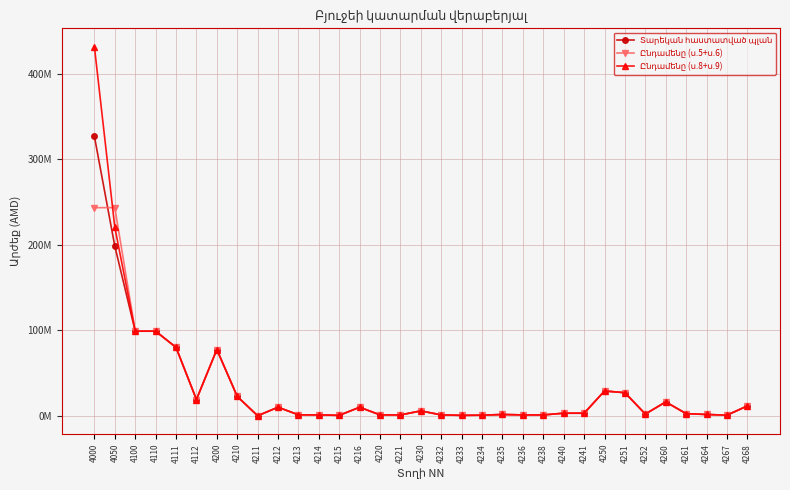

Rank the series by their maximum value, from highest to lowest.

Ընդամենը (ս.8+ս.9), Տարեկան հաստատված պլան, Ընդամենը (ս.5+ս.6)